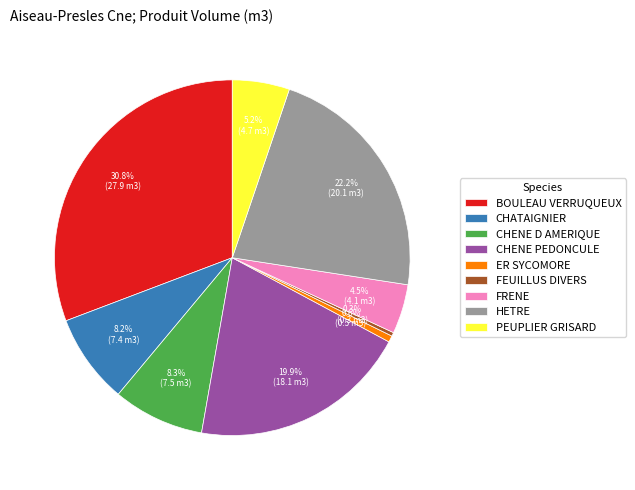

To the nearest percent, what percentage of the pie is CHENE PEDONCULE?

20%